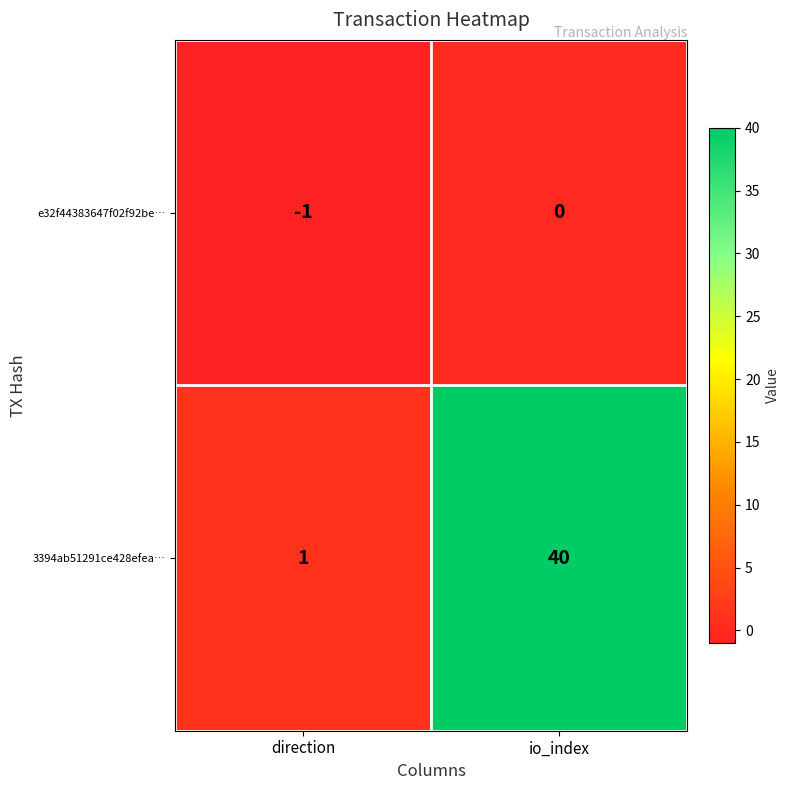

At which category does the chart reach its minimum across all series?

direction